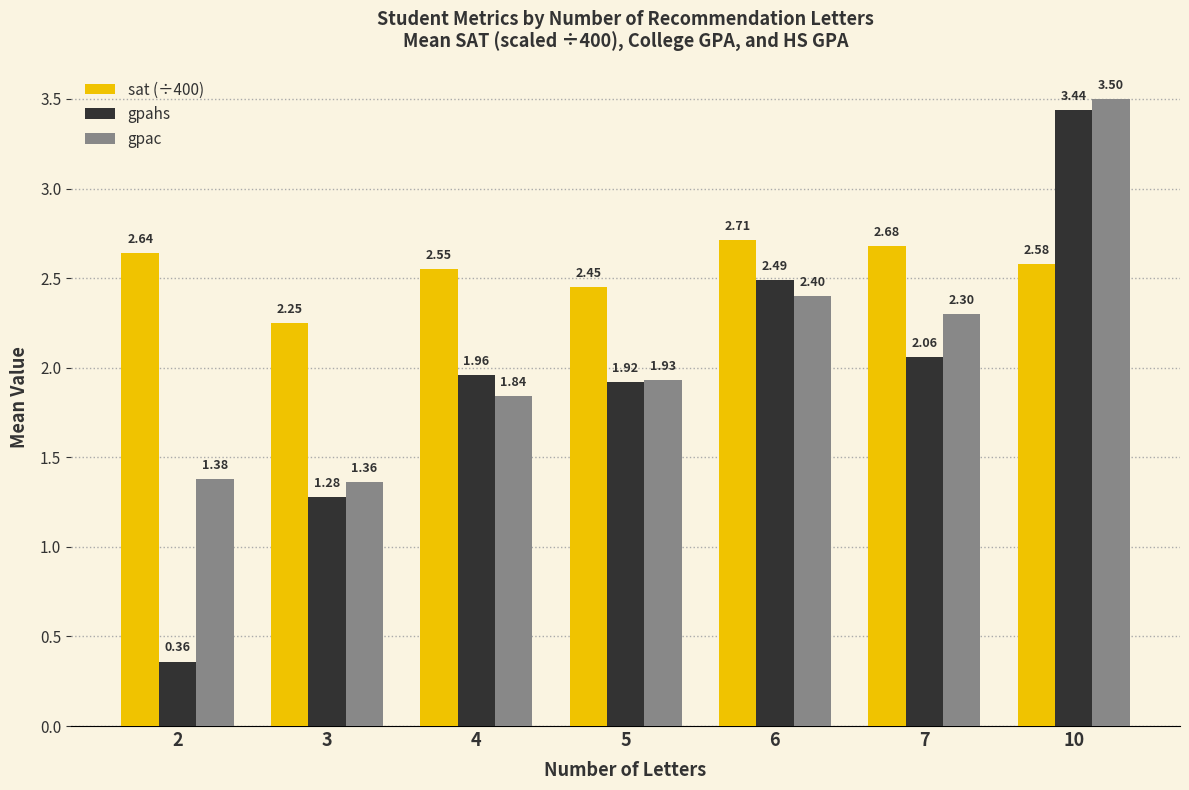

At how many categories does at least one series exceed 1?

7